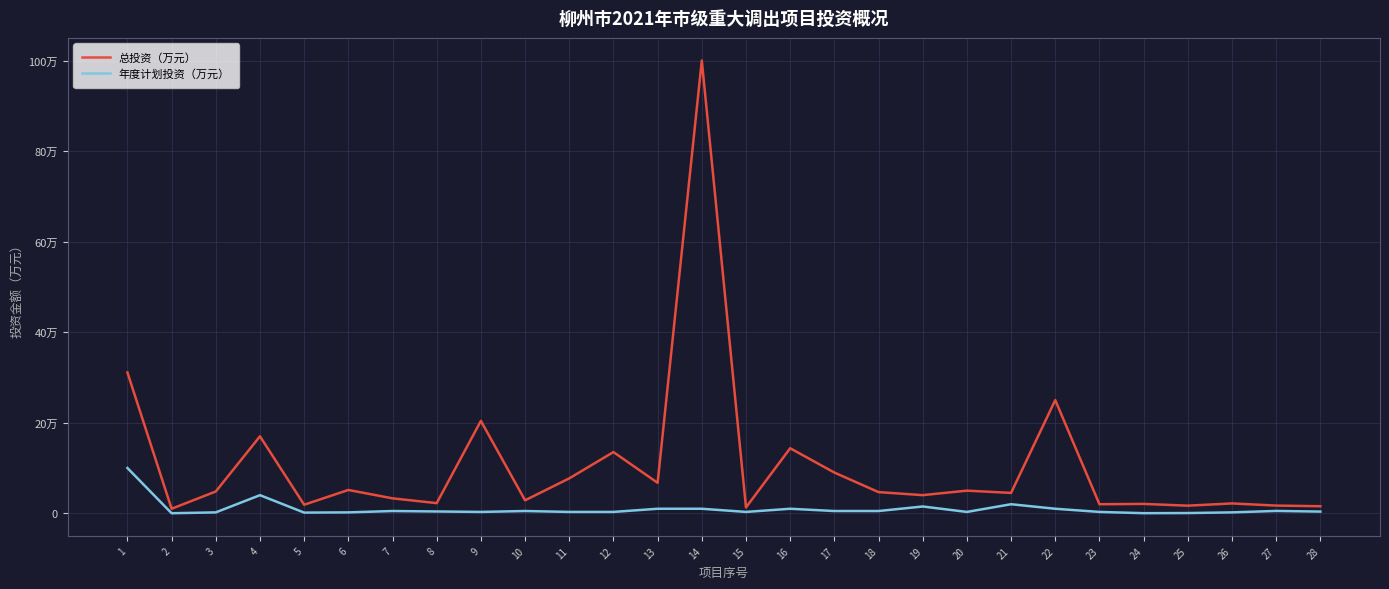

What is the approximate value of 年度计划投资（万元） at 21?

20000.0